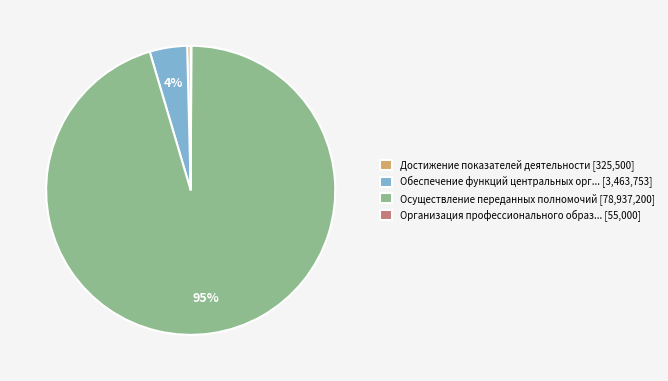

To the nearest percent, what is the average slice percentage?

25%